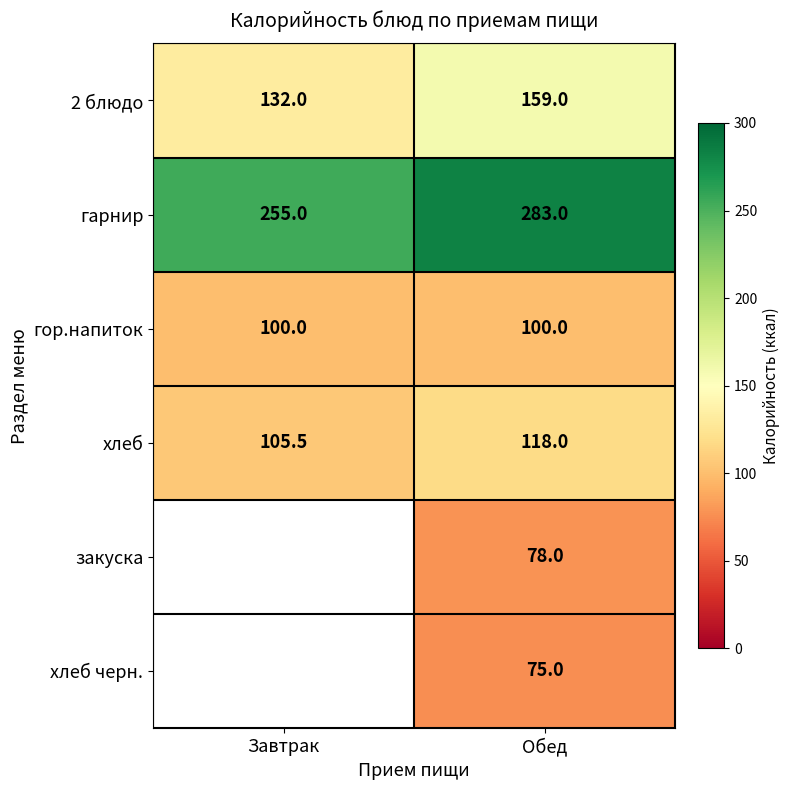

How many data points does each series have?

2